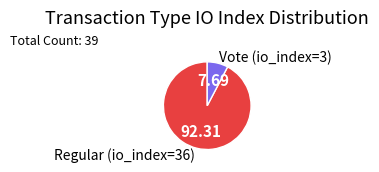

Which category accounts for the majority?

Regular (io_index=36)